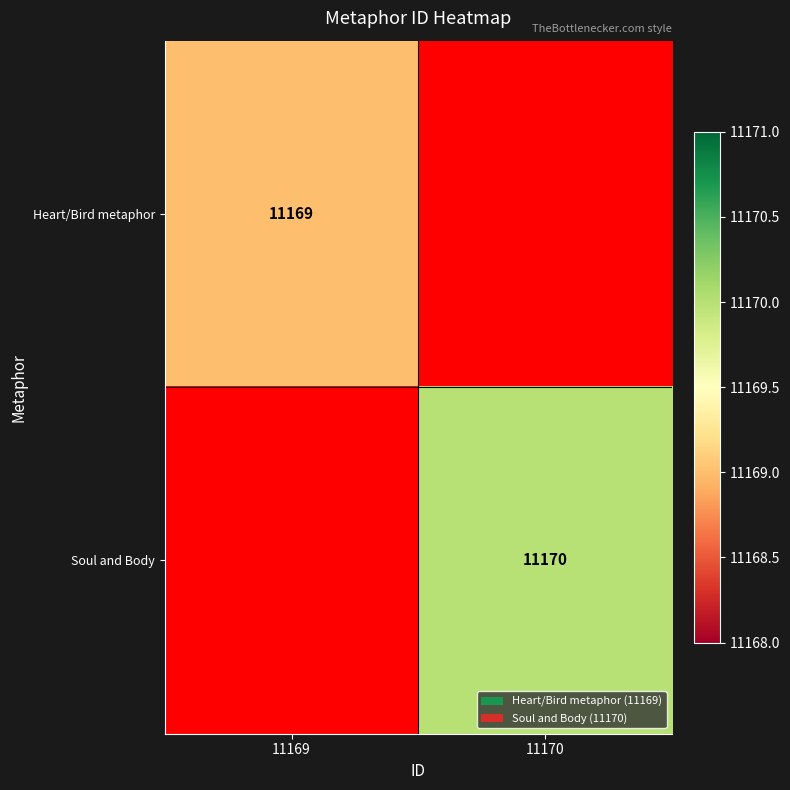

What is the minimum value shown in the chart?

11169.0